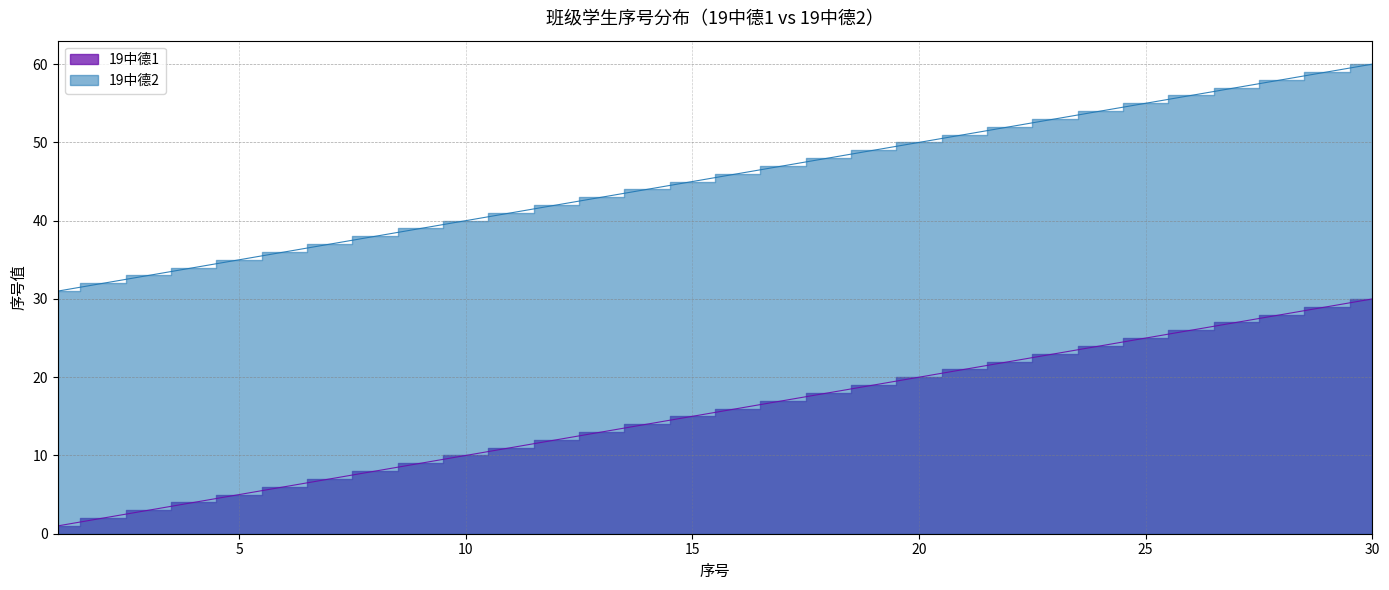

True or false: 19中德1 and 19中德2 cross at least once.

False